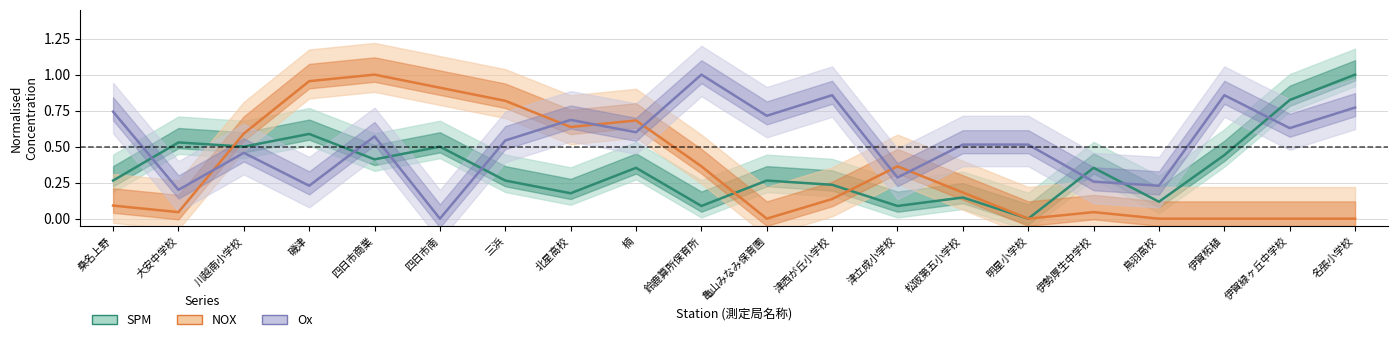

Which series has the largest range (max minus min)?

SPM